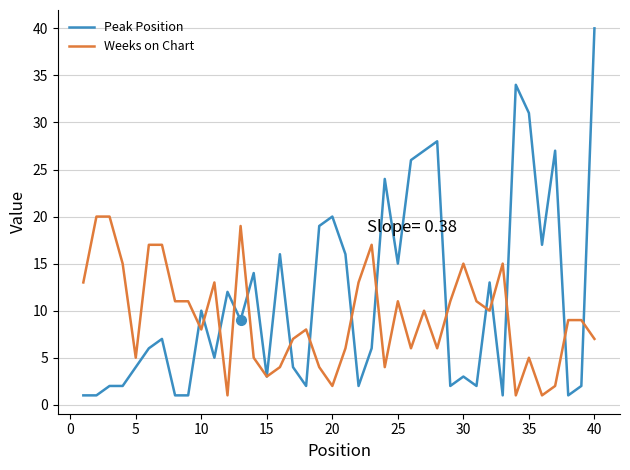

Which series has the largest range (max minus min)?

Peak Position